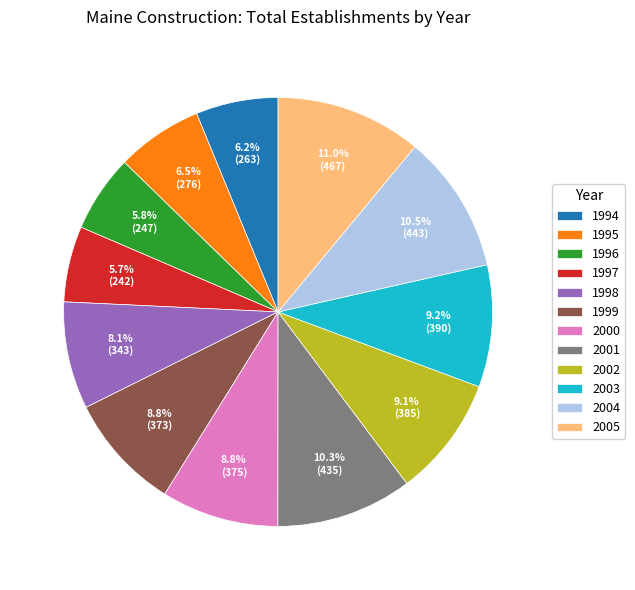

Which category has the biggest portion of the pie?

2005